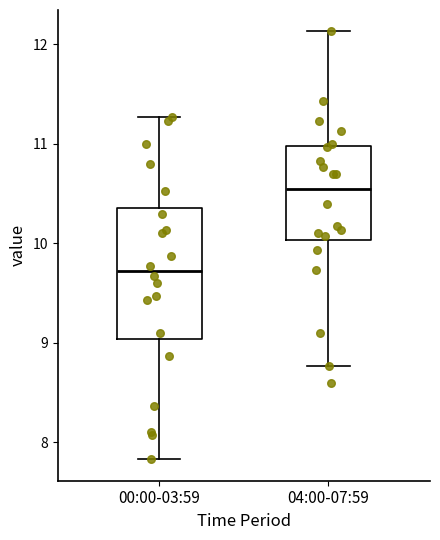

Which box's median line is the lowest?

00:00-03:59